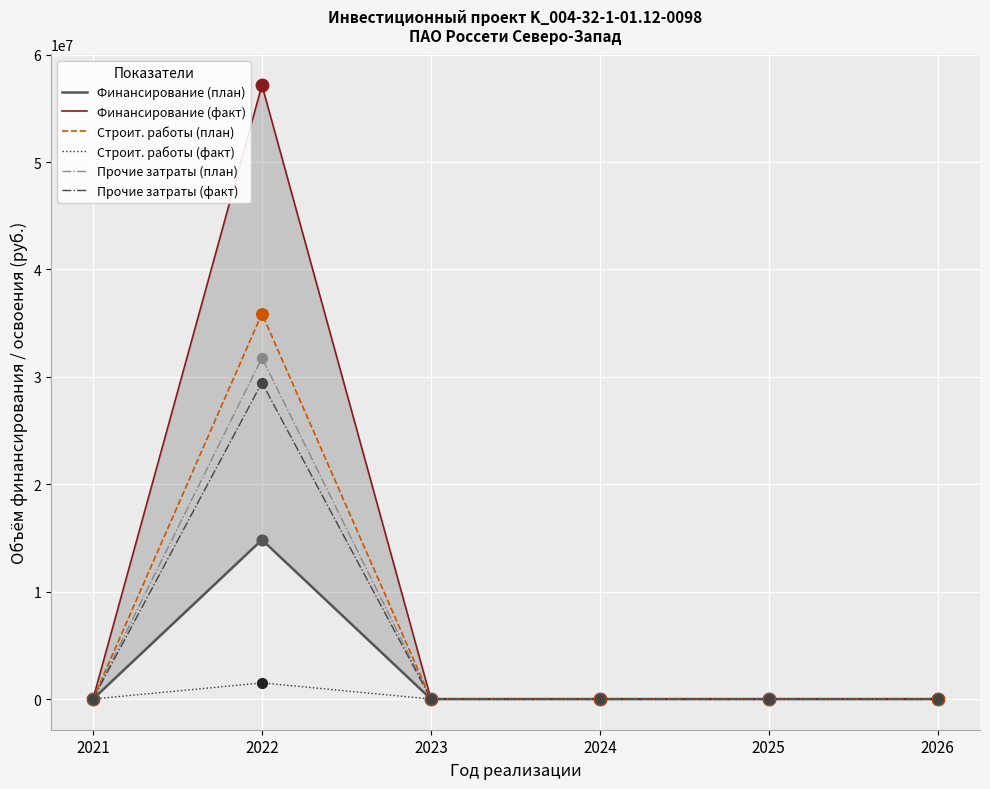

Which series reaches the maximum Y coordinate?

Финансирование (факт)